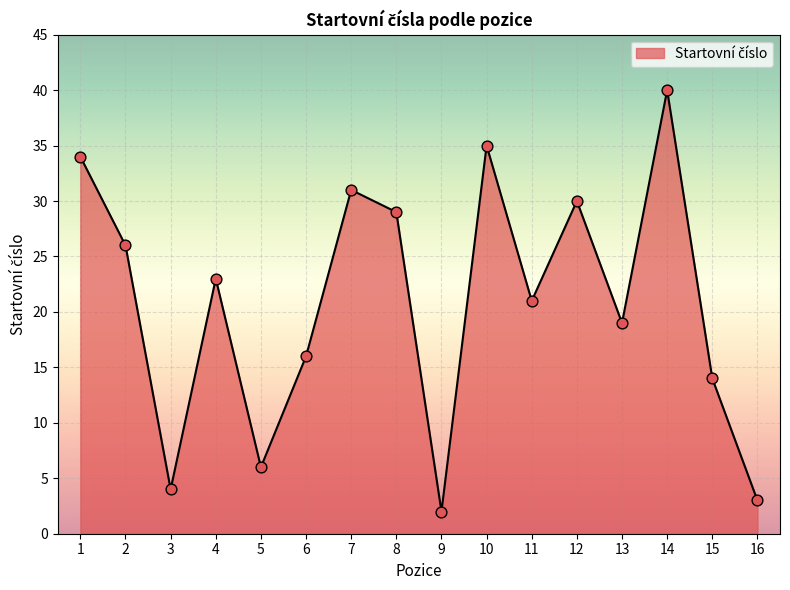

Approximately how many times larger is the value at 7 compared to 4?

1.3